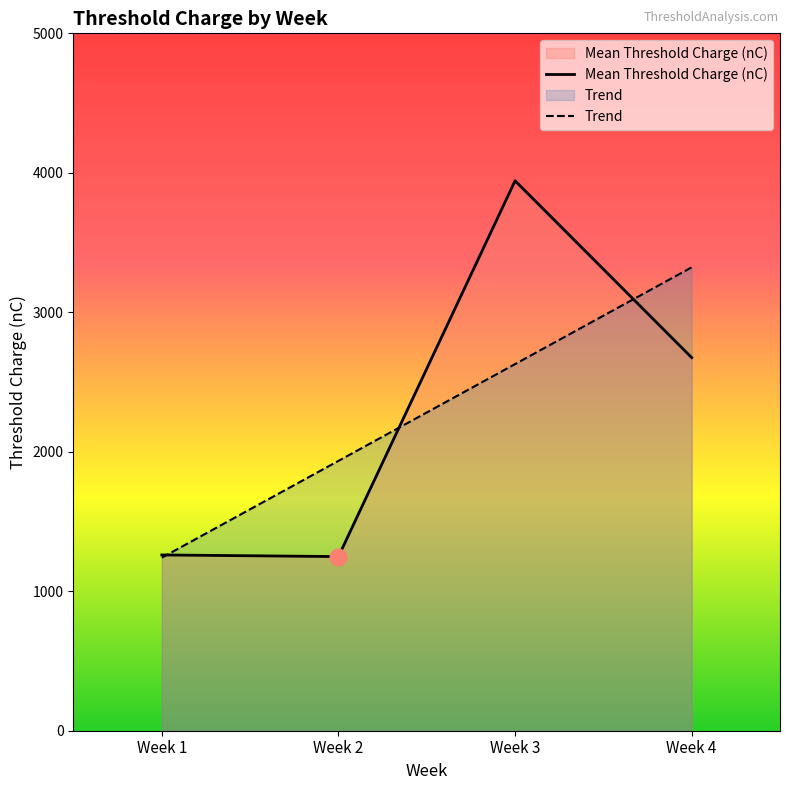

Which series ends up on top after the final intersection of Trend and Mean Threshold Charge (nC)?

Trend